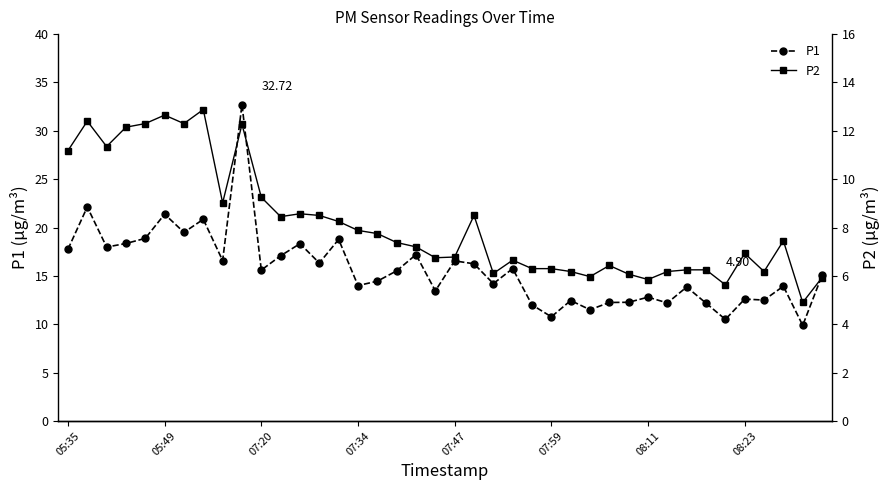

What is the value of the P2 point at the 16th from the left?

7.9